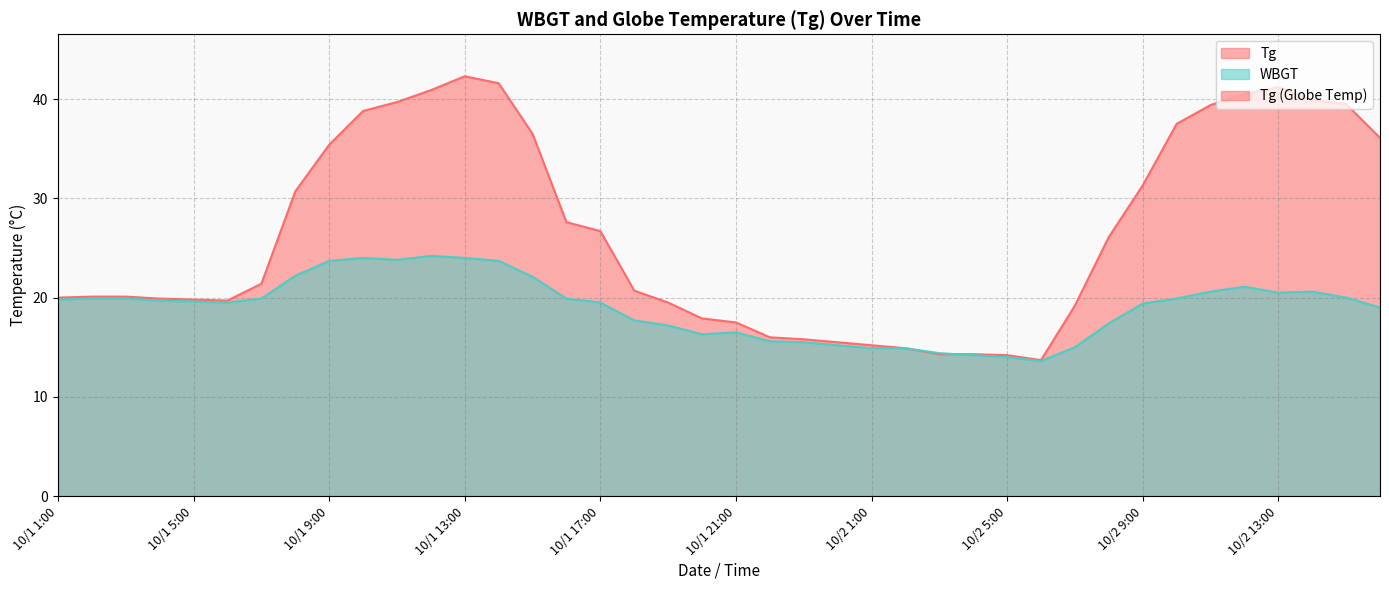

How many values in the WBGT series exceed 19?

24